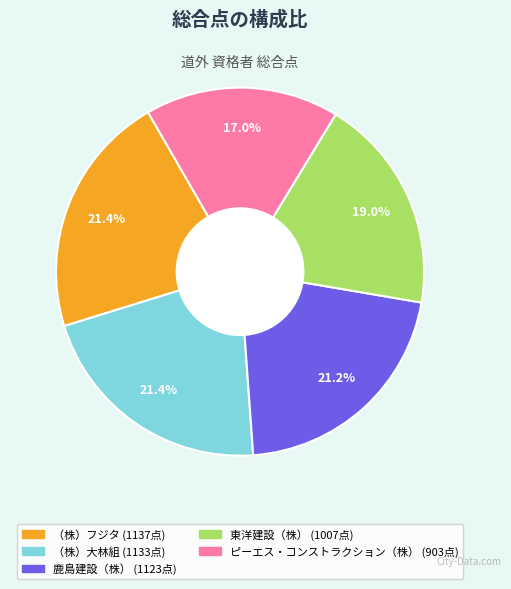

Between 東洋建設（株） and （株）大林組, which is larger?

（株）大林組